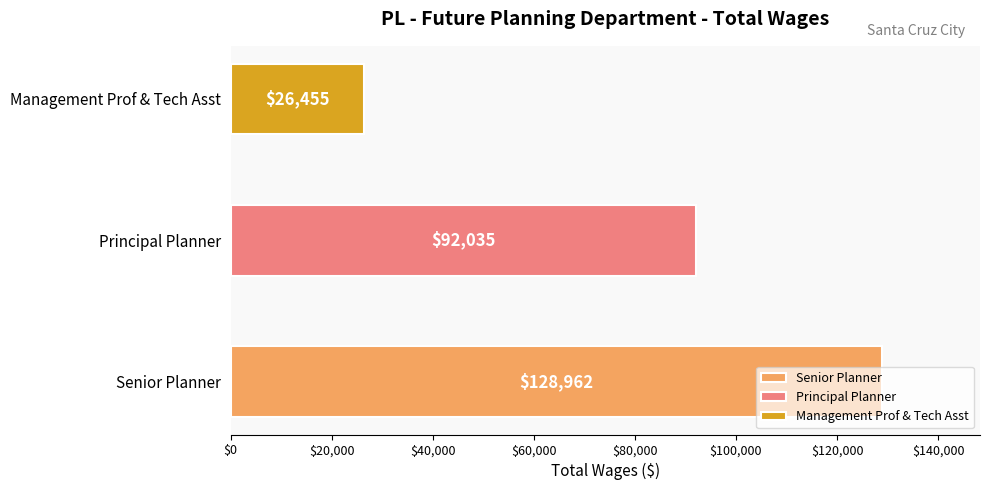

List the labels in order of value, smallest first.

Management Prof & Tech Asst, Principal Planner, Senior Planner